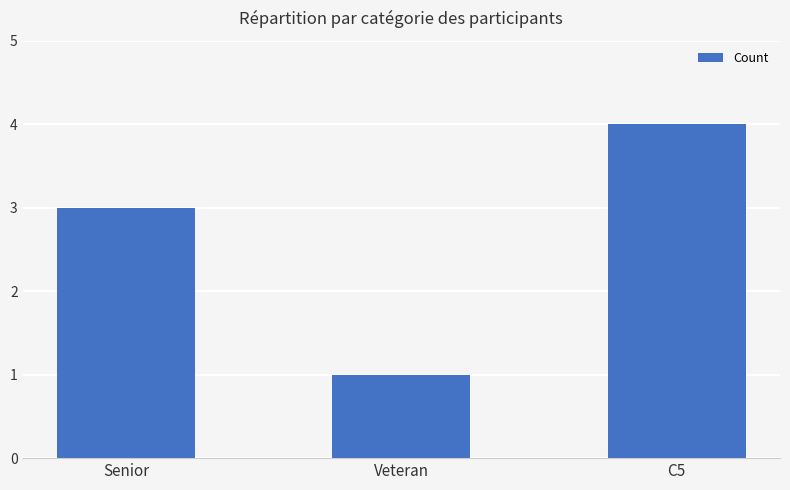

Which category has the highest value across all series?

C5